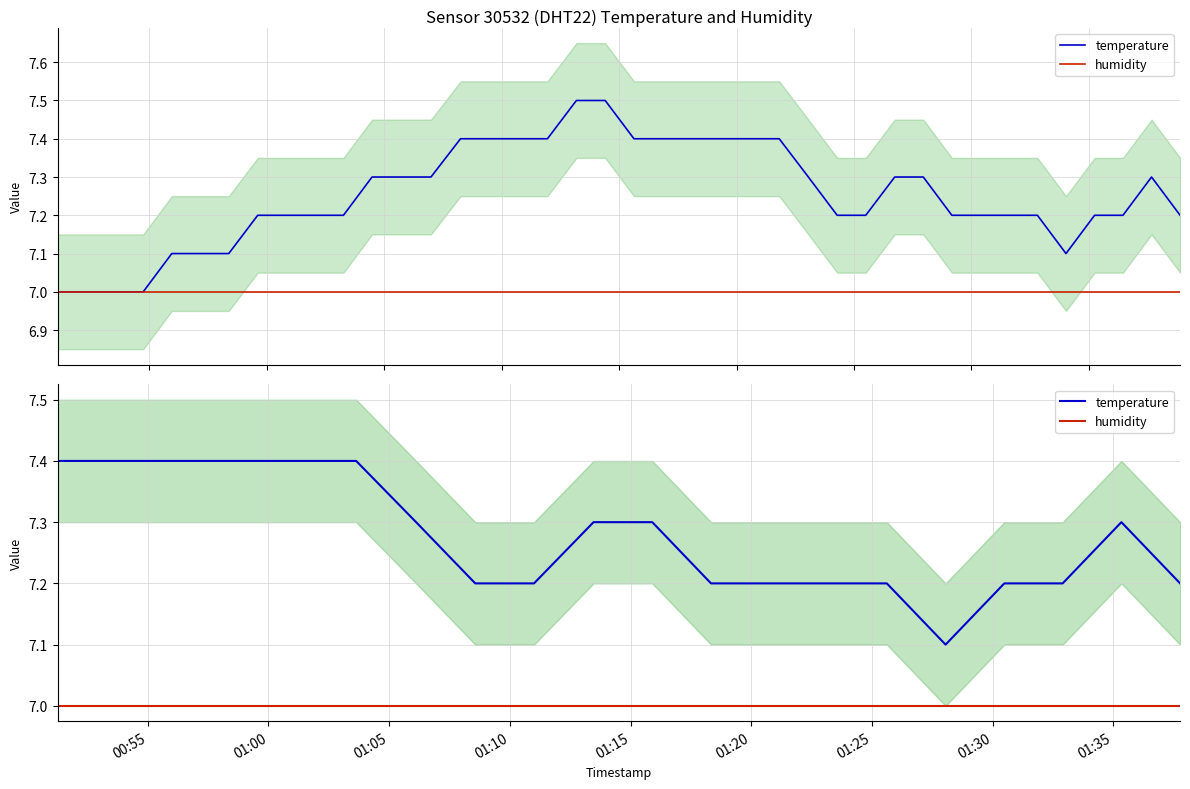

Rank the series at 01:30 from lowest to highest value.

humidity, temperature